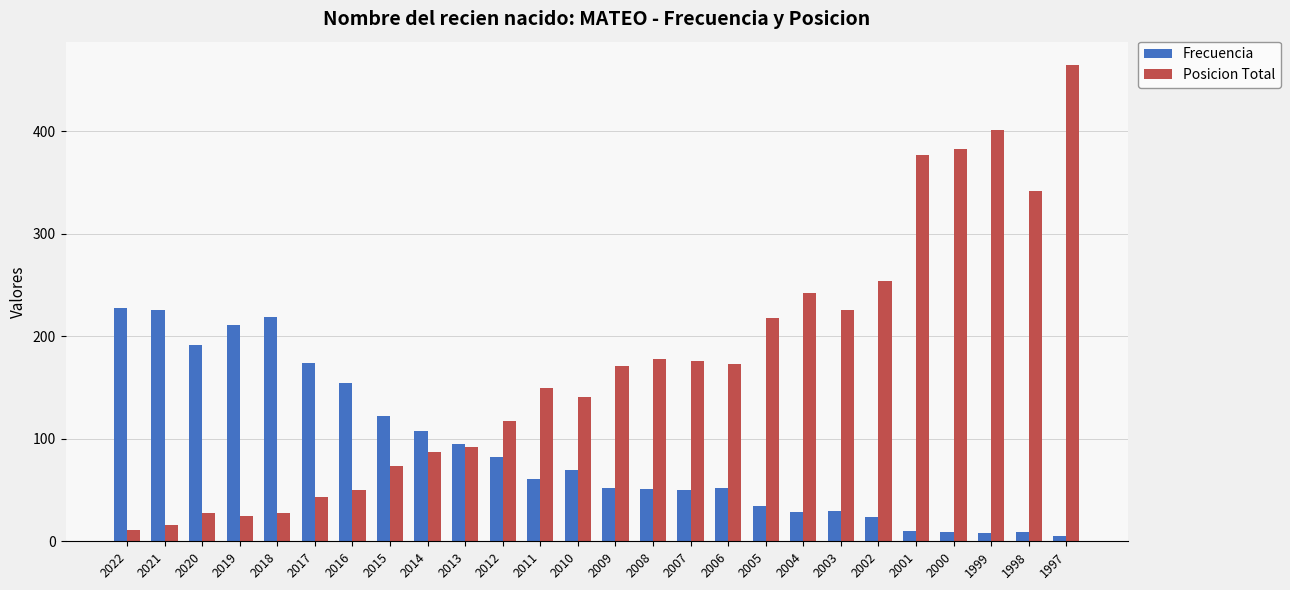

What value does the Frecuencia series have at 2016?

154